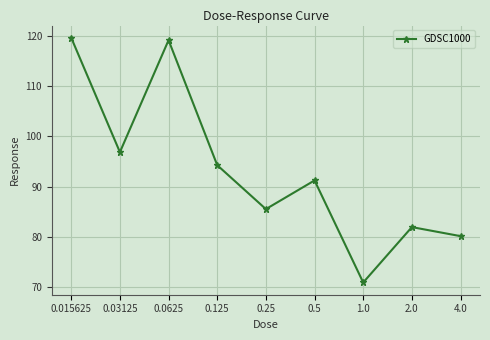

The chart shows a value of 33.8 at 0.25. True or false?

False